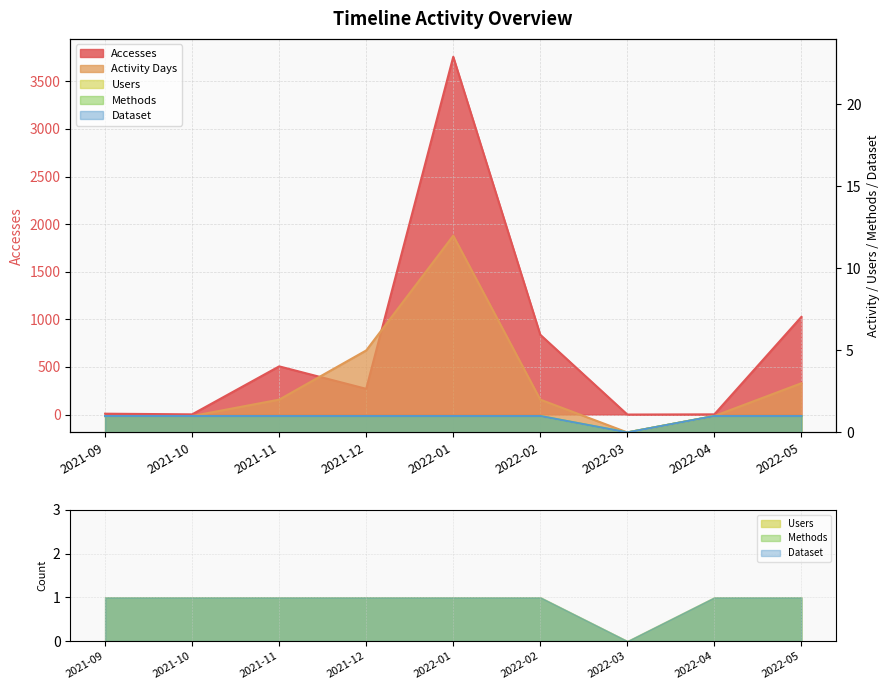

Where is the first local maximum for Activity Days?

2022-01